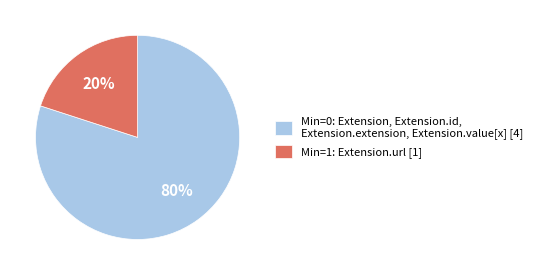

To the nearest percent, what is the difference between the largest and smallest slice percentages?

60%